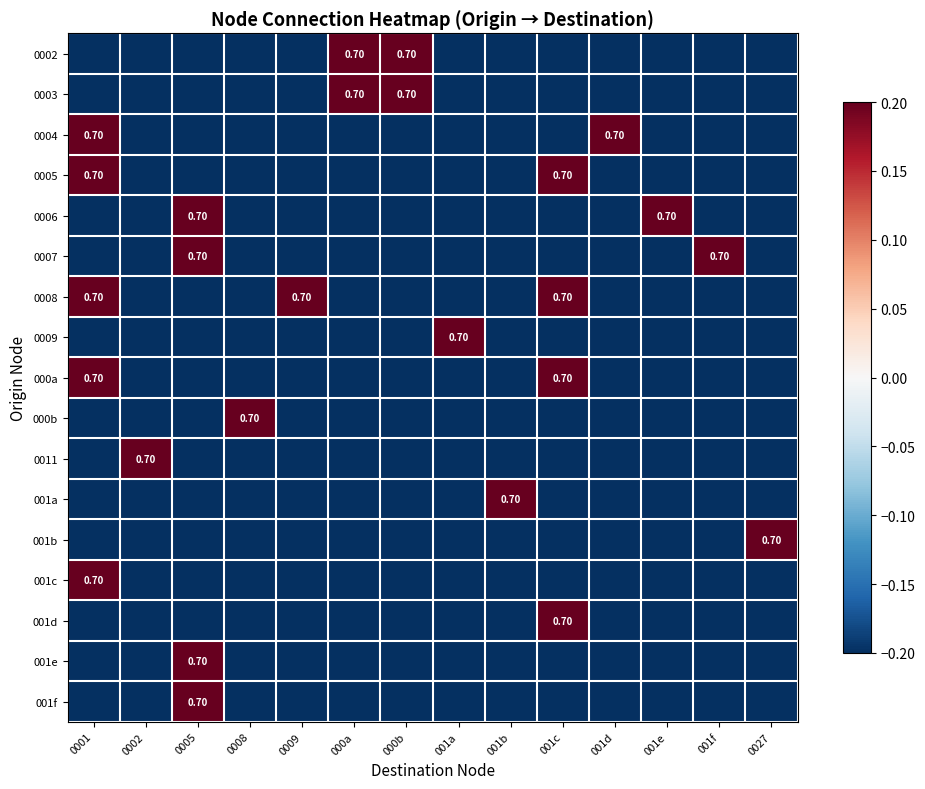

The value of 000b at 0002 is -0.3. True or false?

True